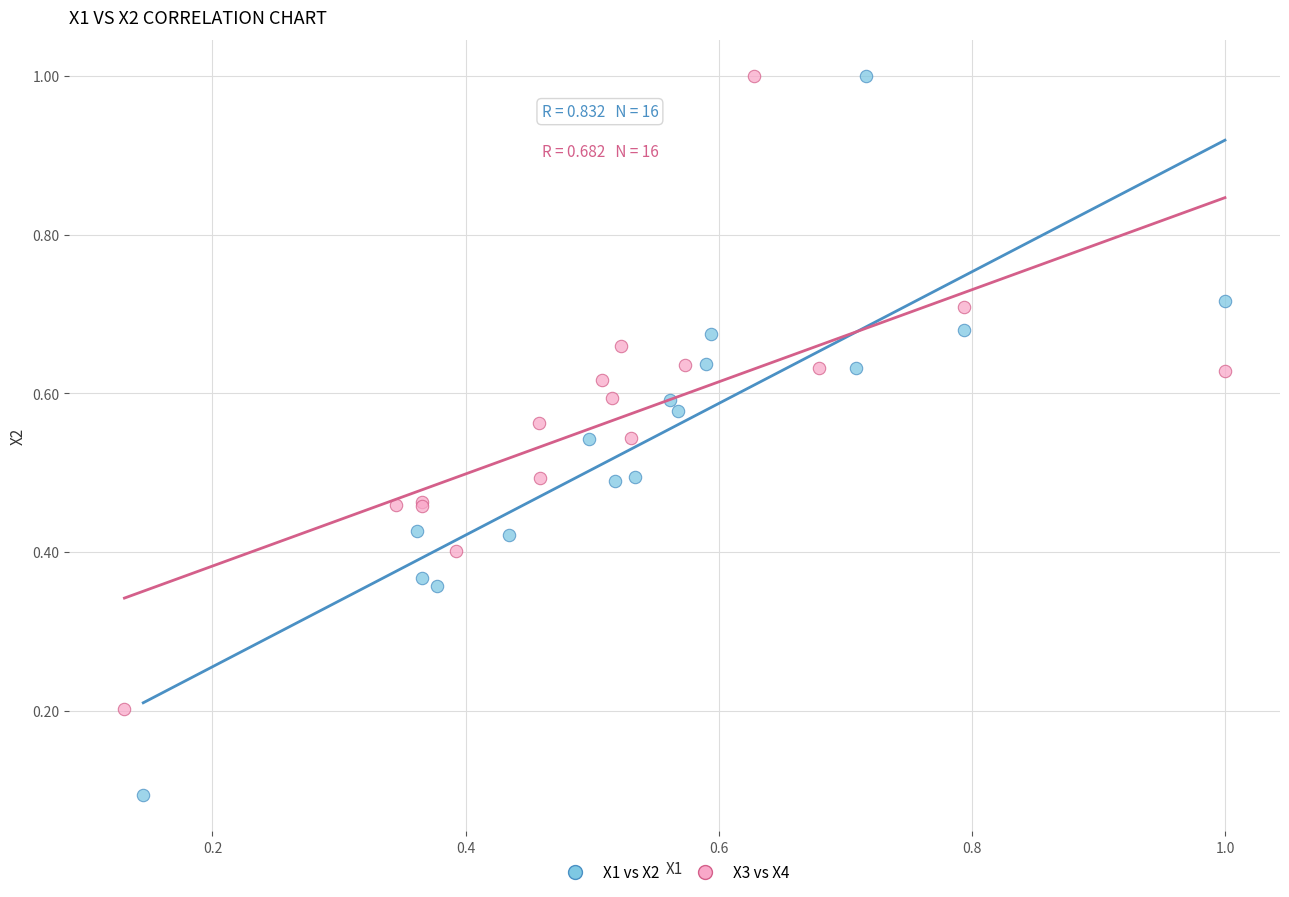

Which series has the largest Y range (max minus min)?

X1 vs X2